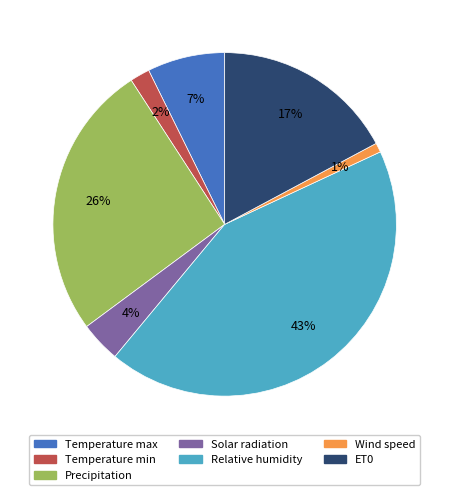

What percentage is the Relative humidity slice, to the nearest percent?

43%